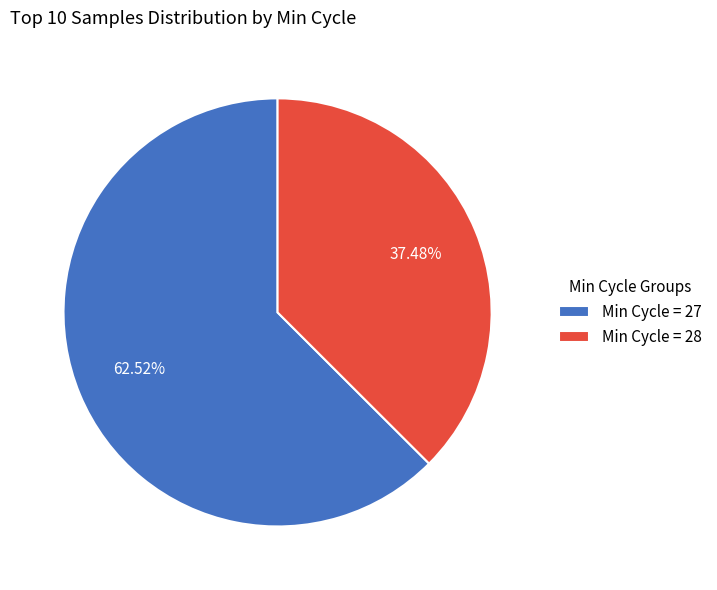

Which slice is the largest?

Min Cycle = 27